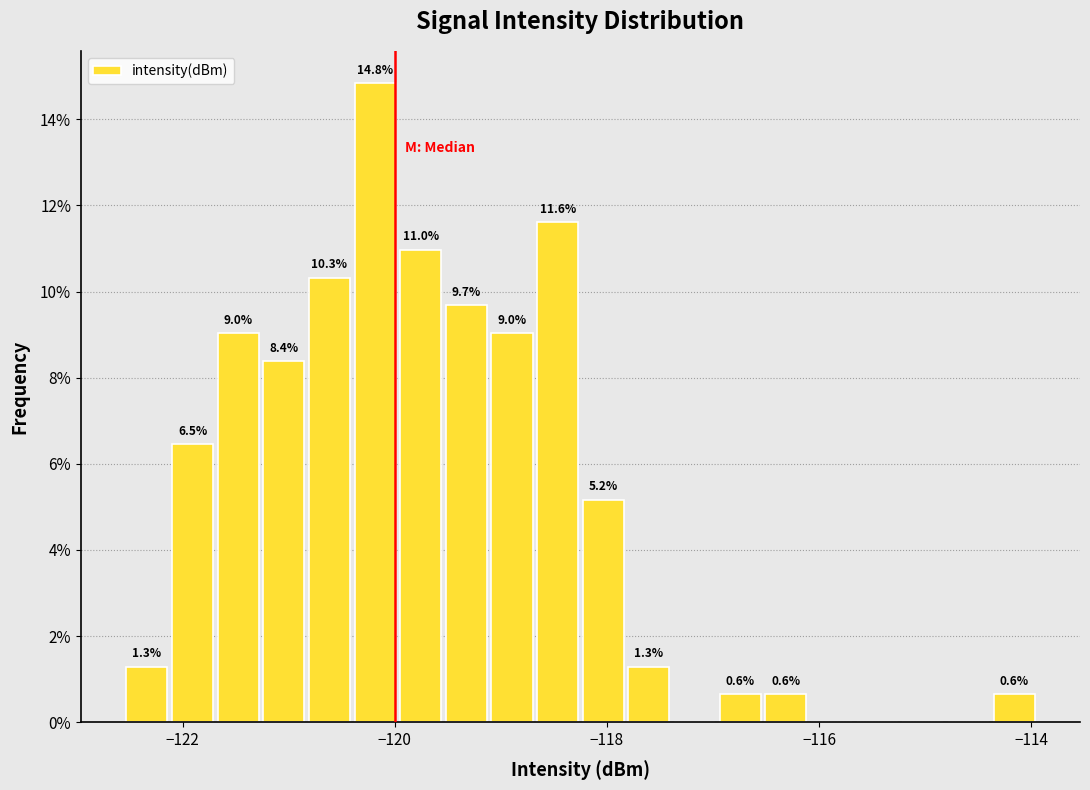

Read against the x-axis, roughly where is the centre of the tallest bar?

-120.2